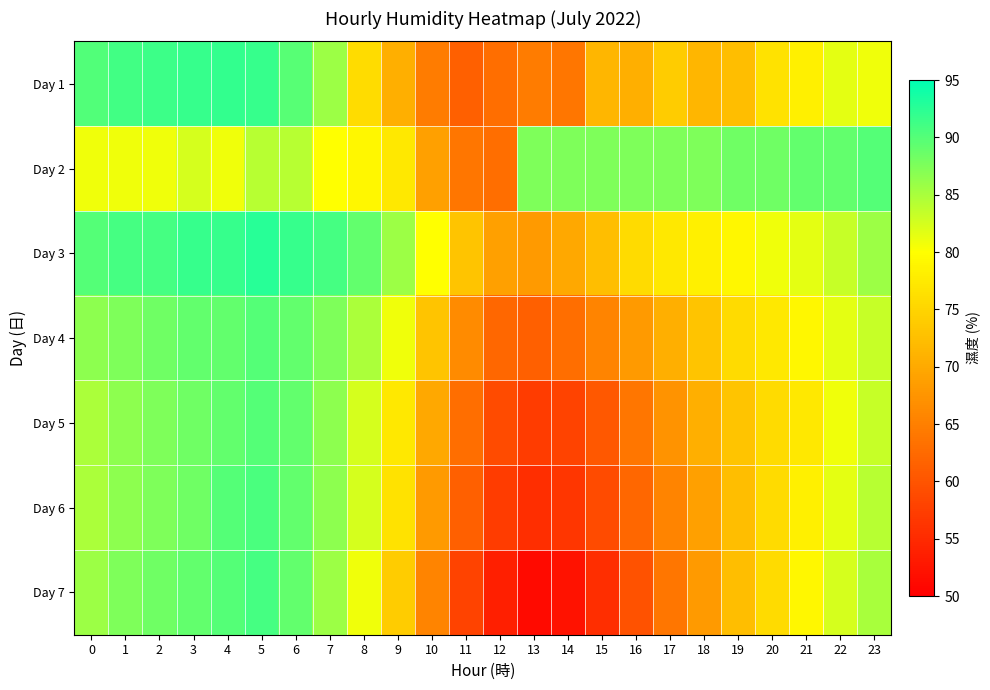

At how many categories does at least one series exceed 63?

24